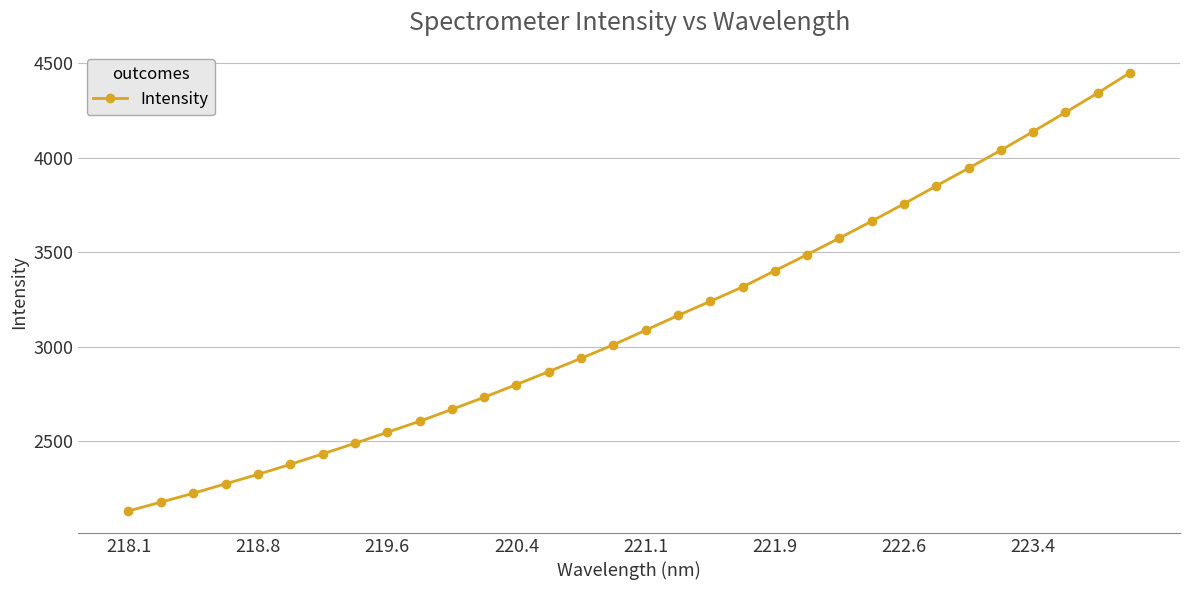

What is the maximum value shown in the chart?

4447.7